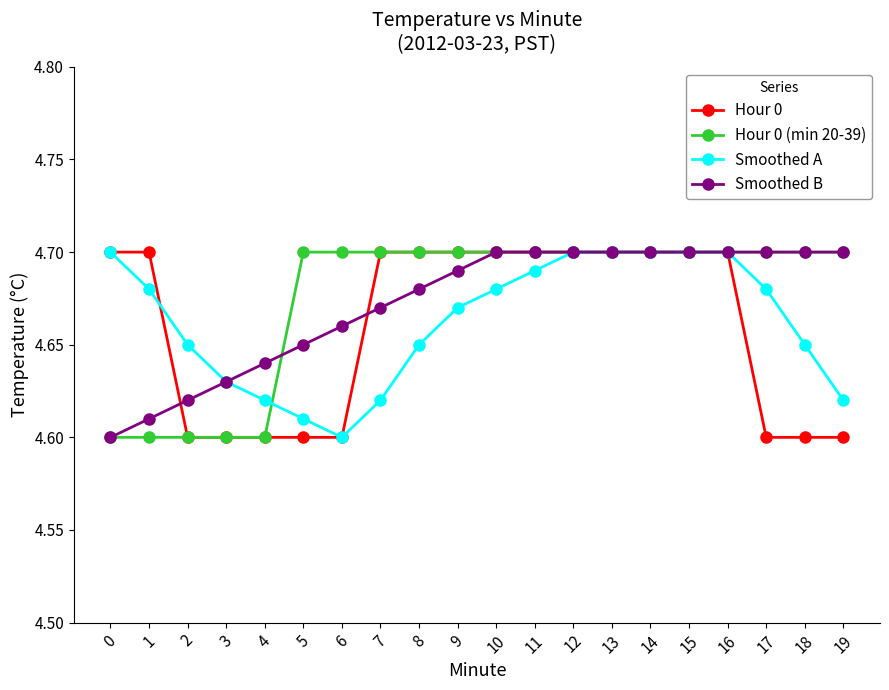

Which series changed the most between 0 and 8?

Hour 0 (min 20-39)